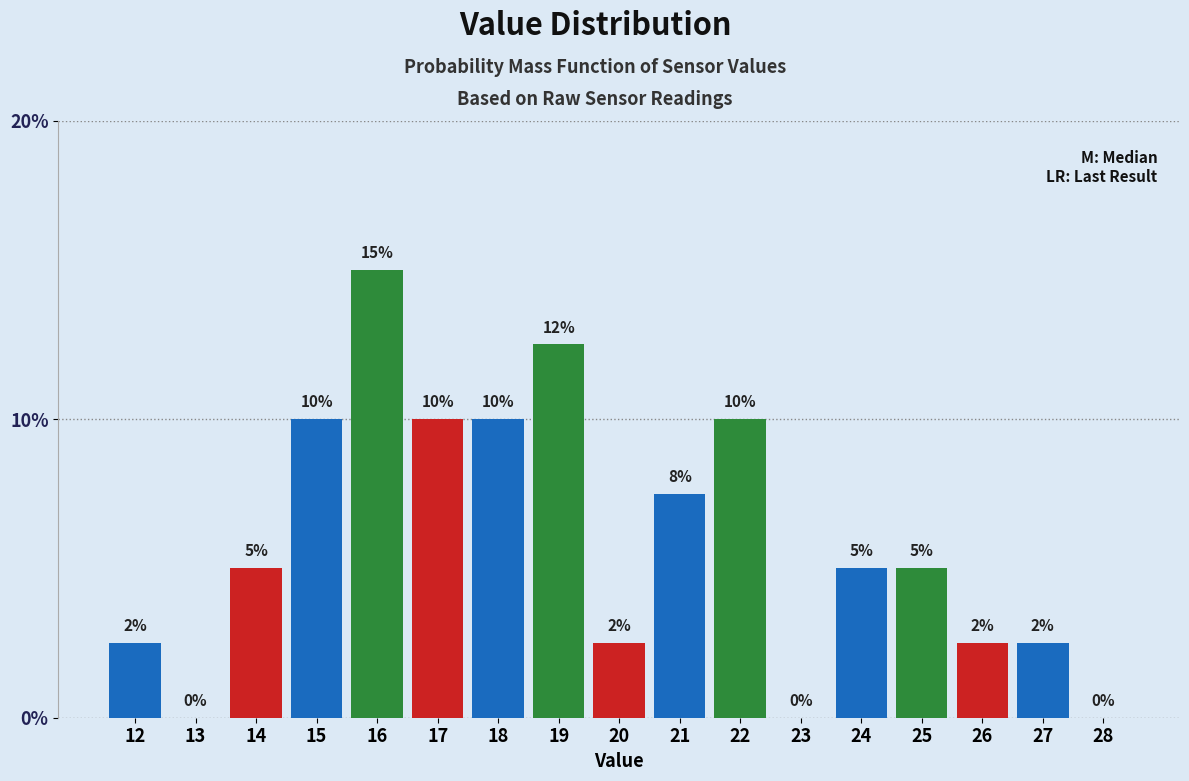

What is the sum of the values at 17 and 25?

15.0